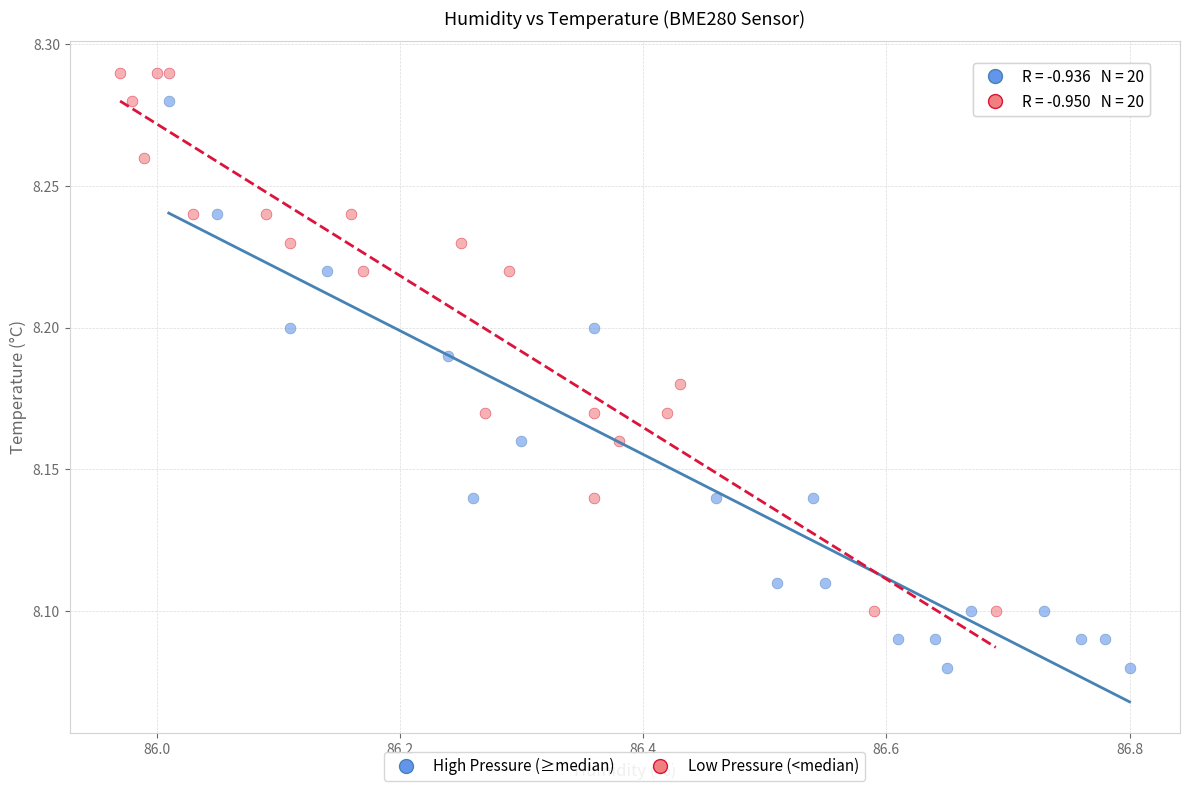

Which series reaches the maximum Y coordinate?

Low Pressure (<median)